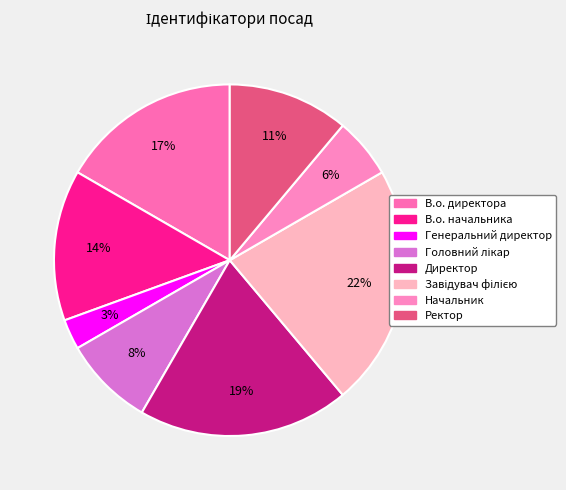

How many segments does this pie chart have?

8